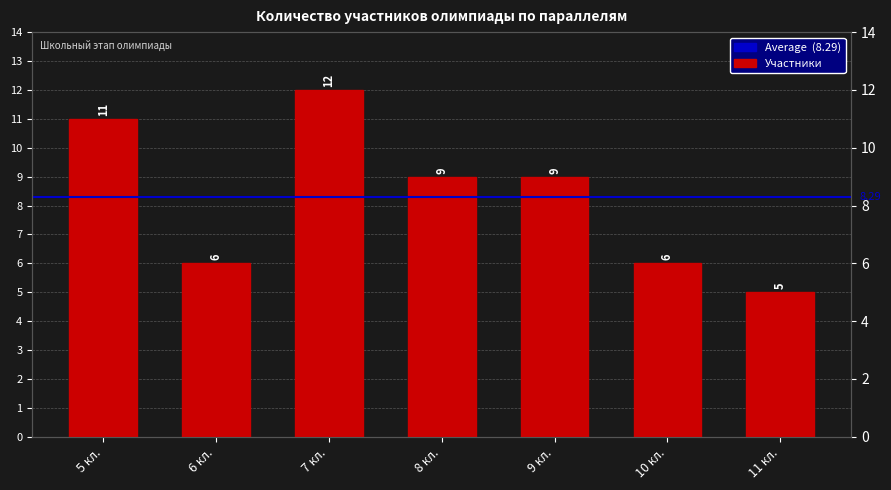

Reading right to left, transcribe all the data shown in this chart.

11 кл.=5	10 кл.=6	9 кл.=9	8 кл.=9	7 кл.=12	6 кл.=6	5 кл.=11